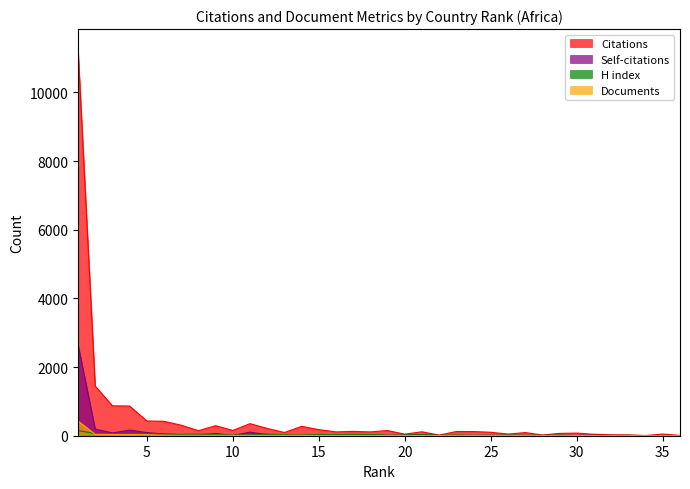

Is it true that Citations equals 10 at 36?

True